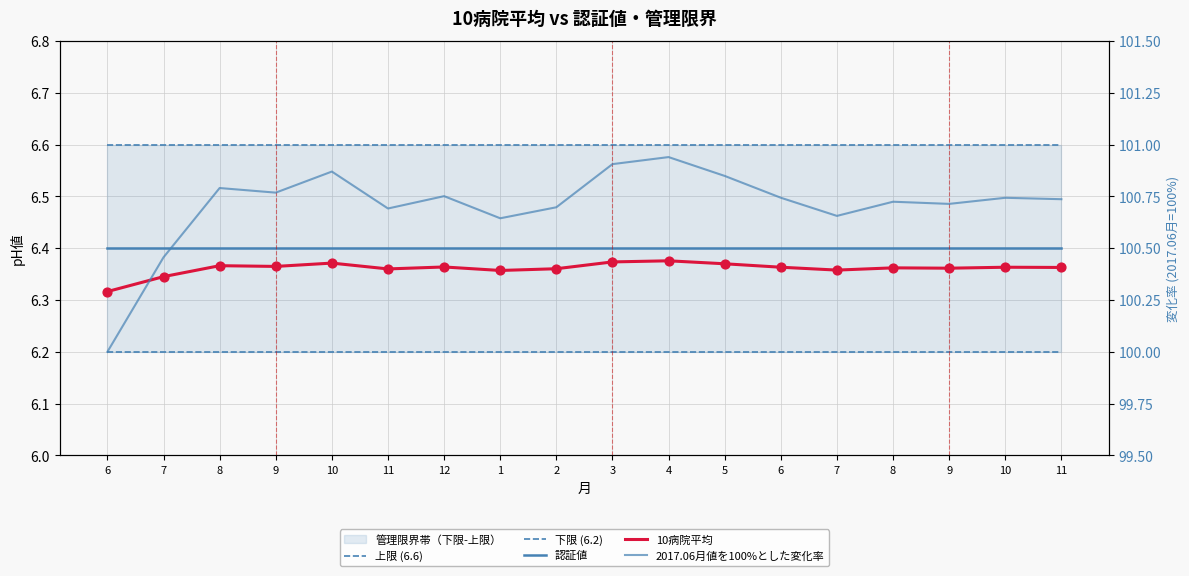

Which series has the largest Y range (max minus min)?

2017.06月値を100%とした変化率